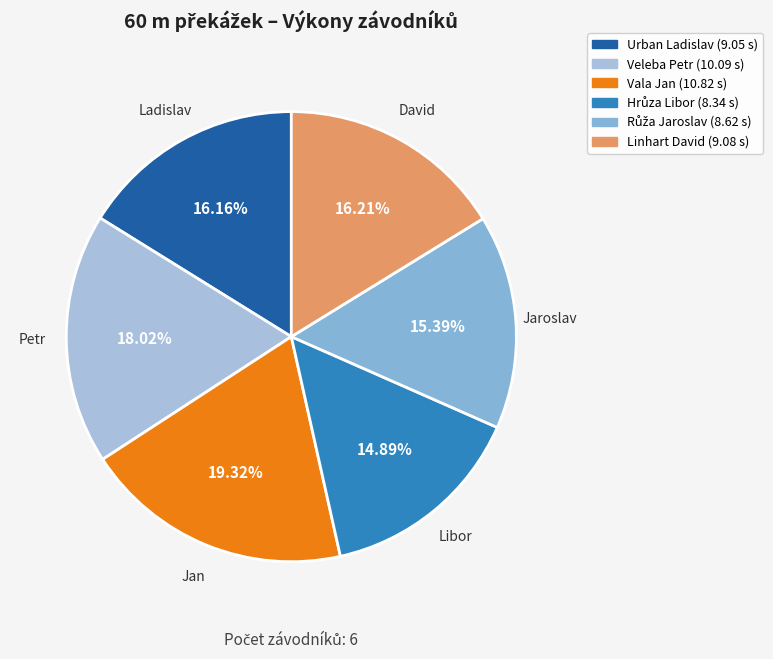

Is it true that Vala Jan is 19% of the pie?

True